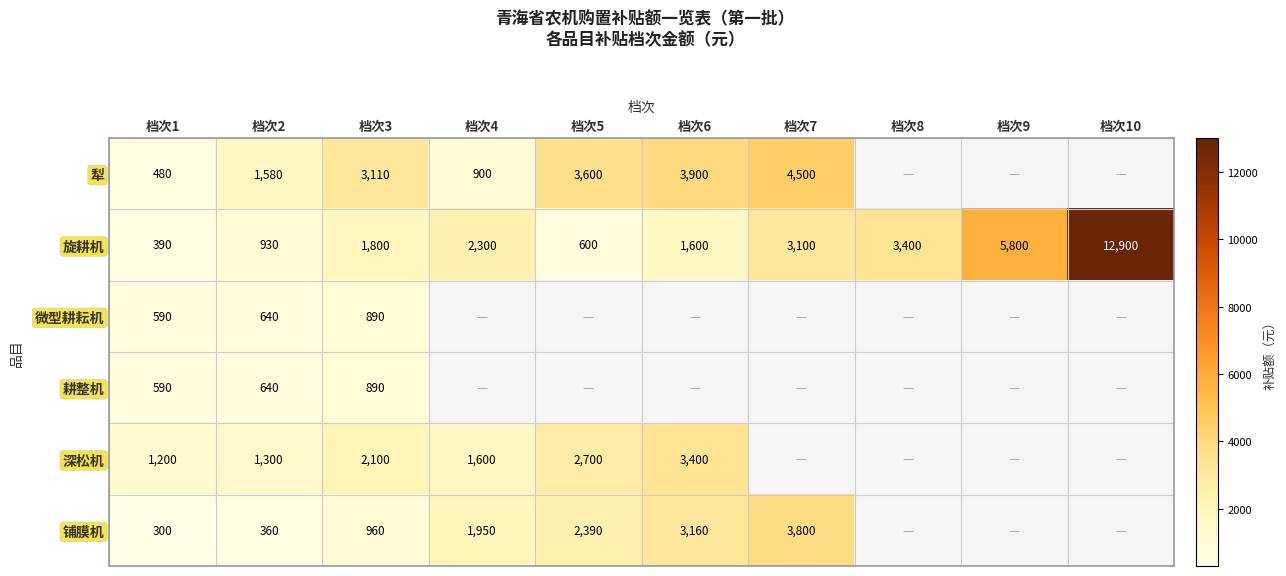

What is the total value across all series at 档次8?

3400